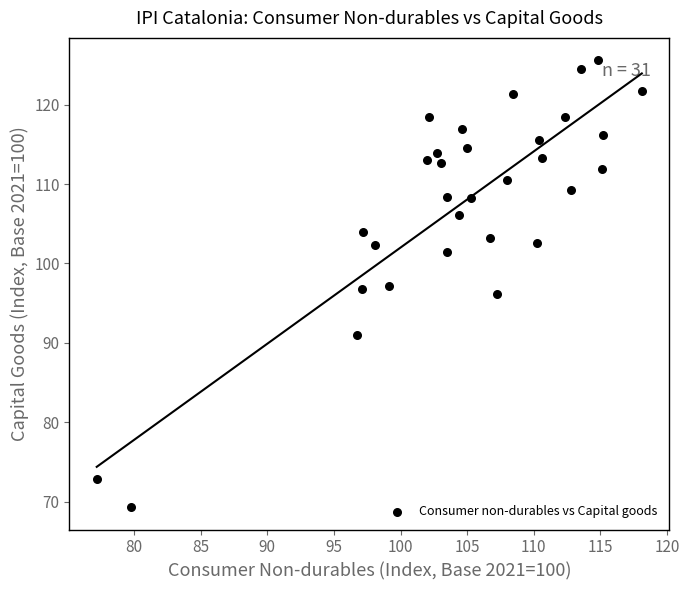

What is the range of X values (max minus min)?

40.9